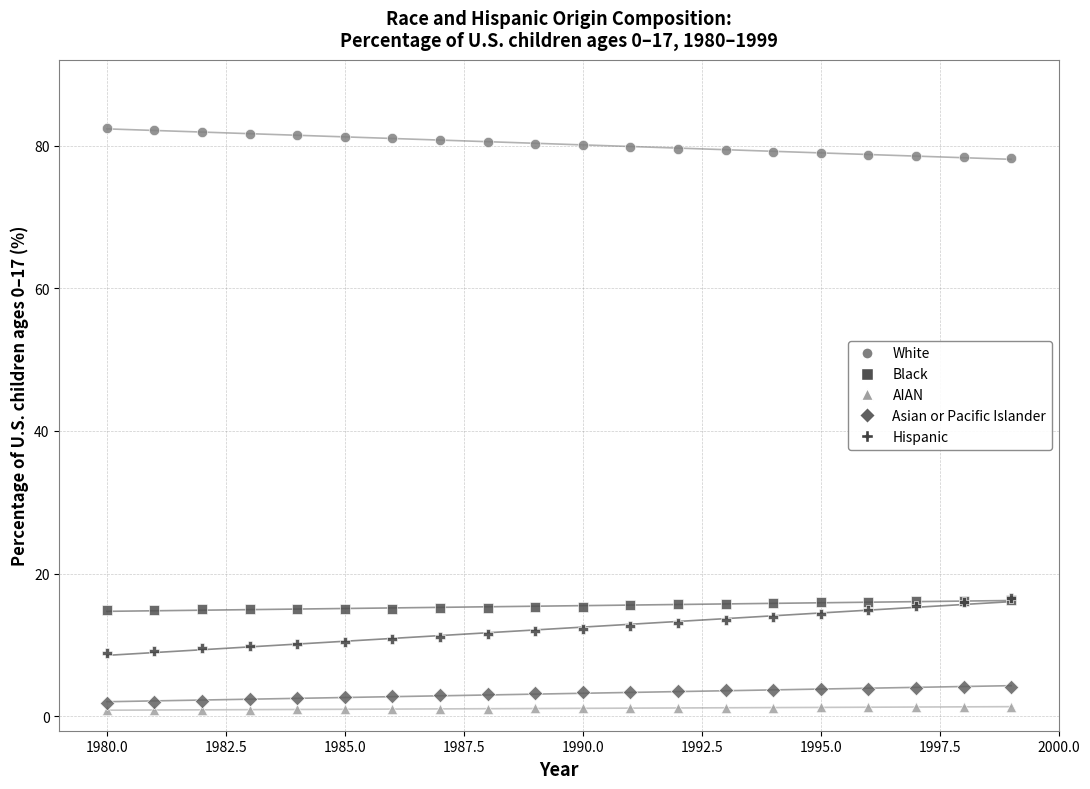

What are all the series names shown in the legend?

White, Black, AIAN, Asian or Pacific Islander, Hispanic